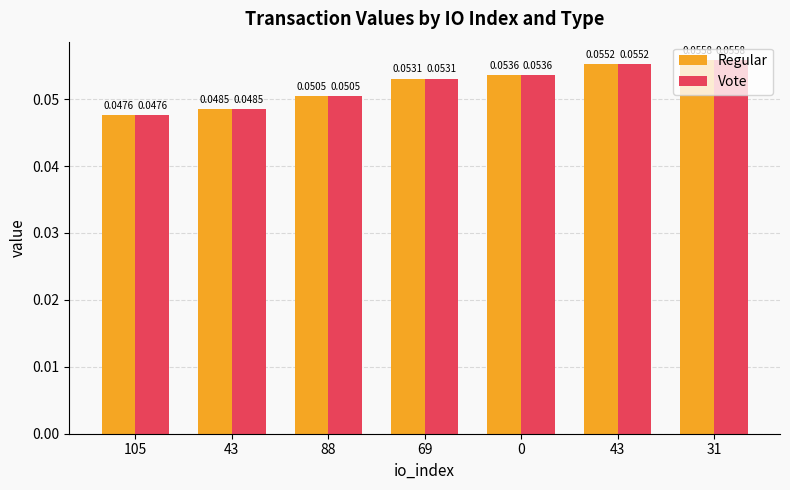

Does the chart contain any negative values?

No